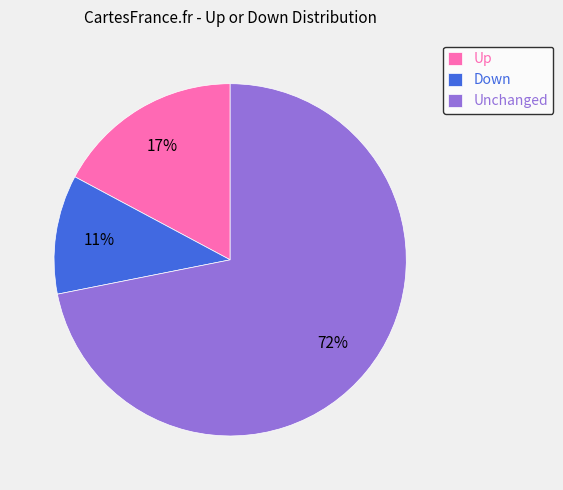

To the nearest percent, what percentage of the pie is Unchanged?

72%